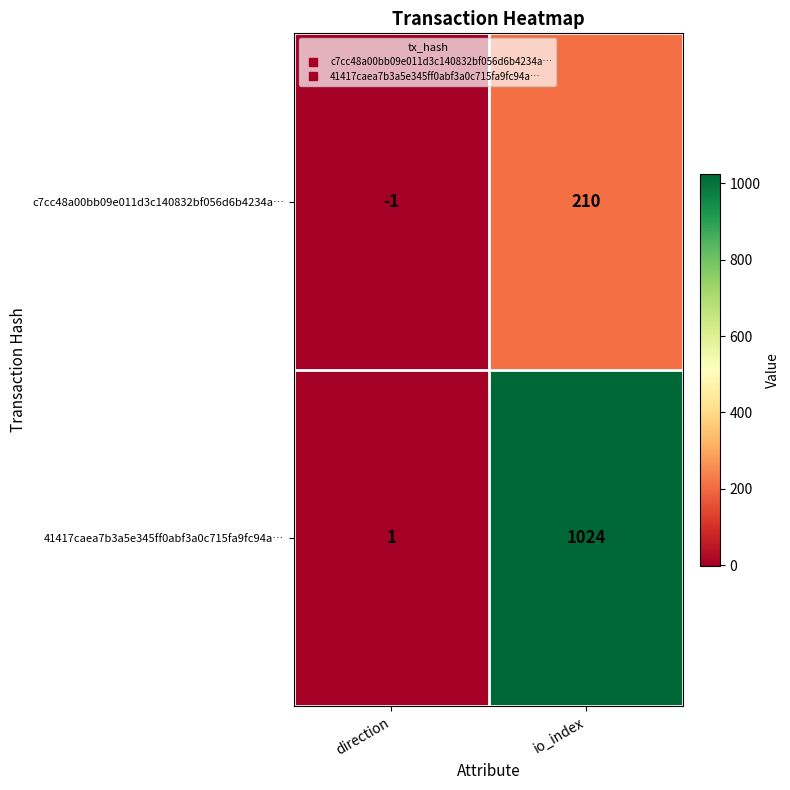

Is it true that 41417caea7b3a5e345ff0abf3a0c715fa9fc94a… equals 329 at io_index?

False